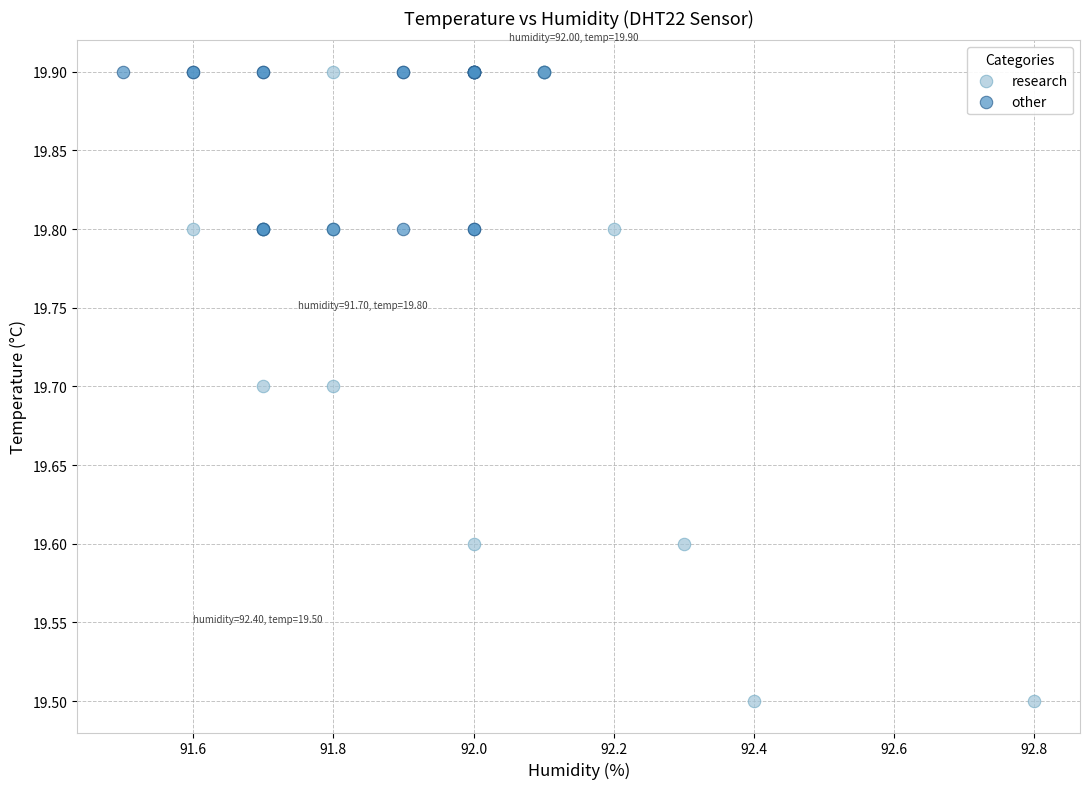

Which series reaches the minimum Y coordinate?

research